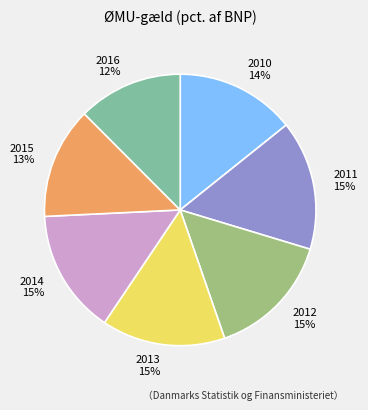

Count the number of slices in the pie.

7